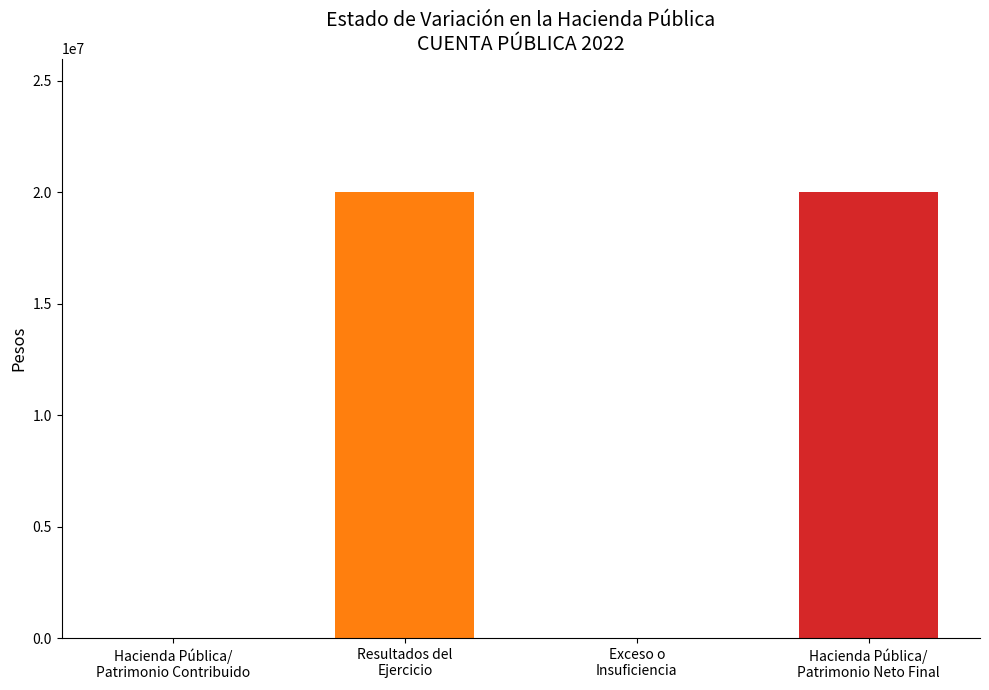

What is the greatest value displayed?

20001796